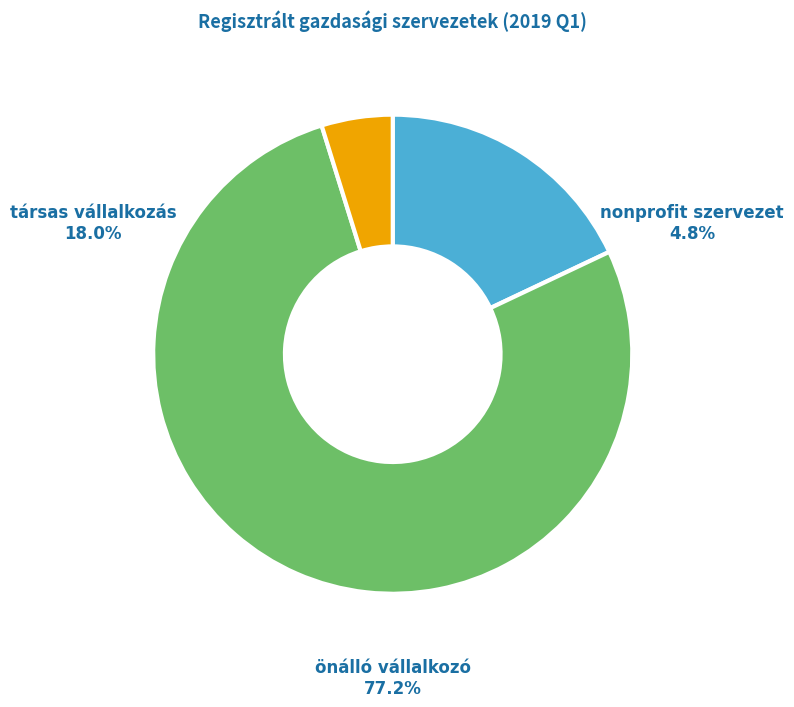

Is there any slice that represents more than half of the pie?

Yes